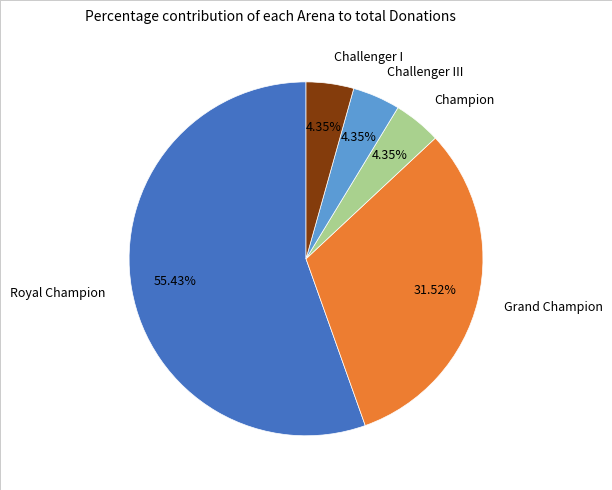

Approximately how many times larger is the value at Grand Champion compared to Challenger III?

7.2